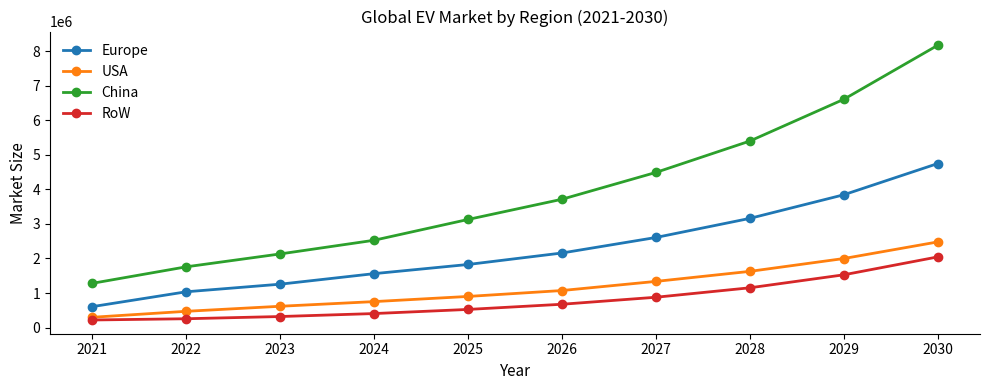

True or false: USA and RoW intersect in this chart.

False